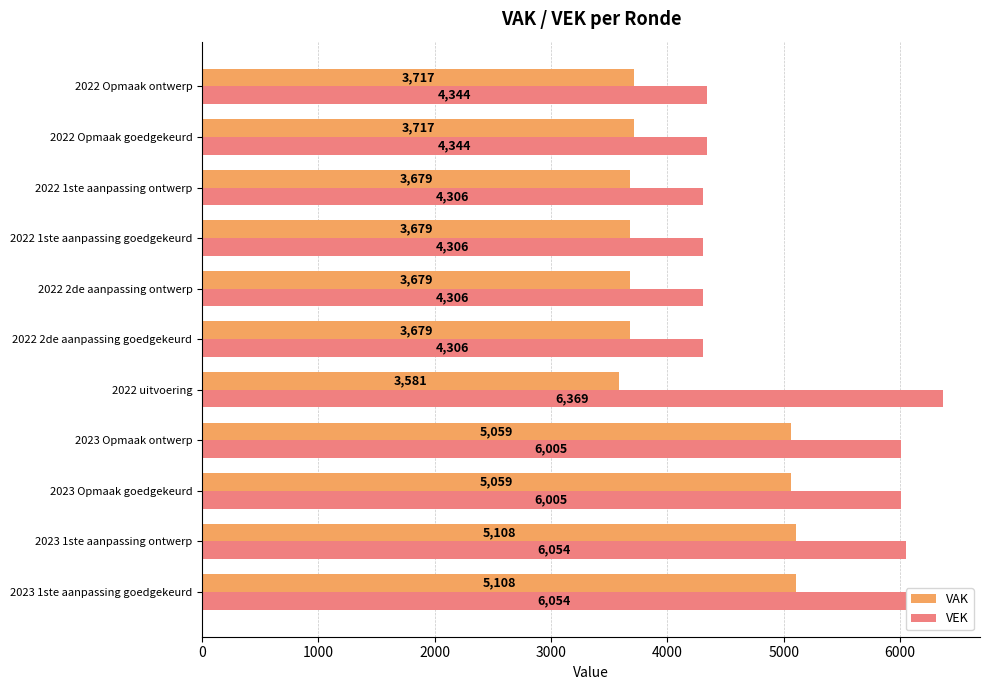

What is the difference between the second highest and second lowest values in the VEK series?

1748